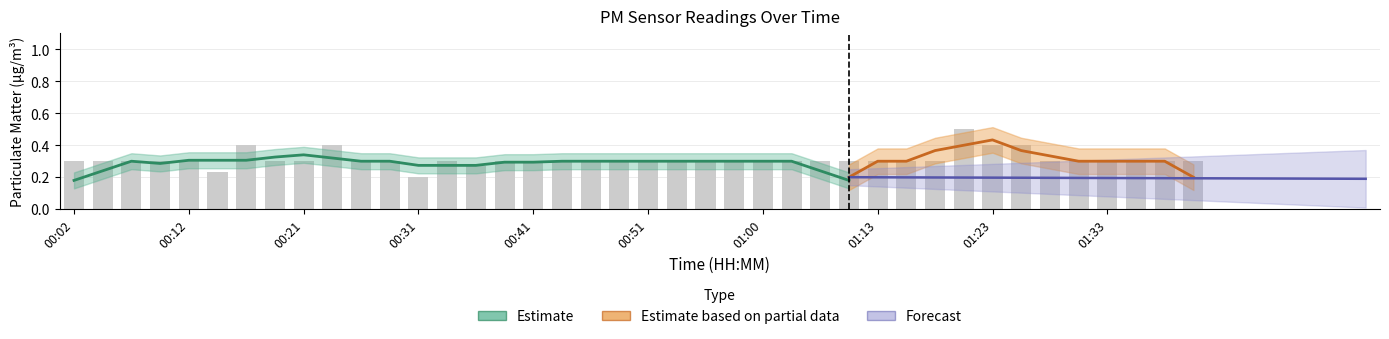

Rank the categories by value from lowest to highest.

00:31, 00:14, 00:36, 00:02, 00:04, 00:07, 00:09, 00:12, 00:19, 00:21, 00:26, 00:29, 00:34, 00:38, 00:41, 00:43, 00:46, 00:48, 00:51, 00:53, 00:55, 00:58, 01:00, 01:03, 01:08, 01:11, 01:13, 01:16, 01:18, 01:28, 01:30, 01:33, 01:35, 01:38, 01:40, 00:17, 00:24, 01:23, 01:25, 01:20